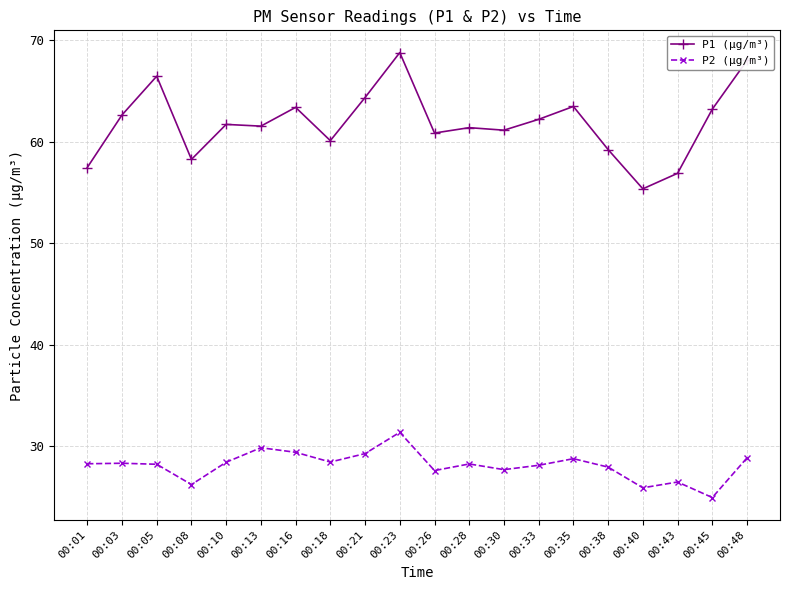

True or false: P1 (µg/m³) has more than 2 interior local peaks.

True